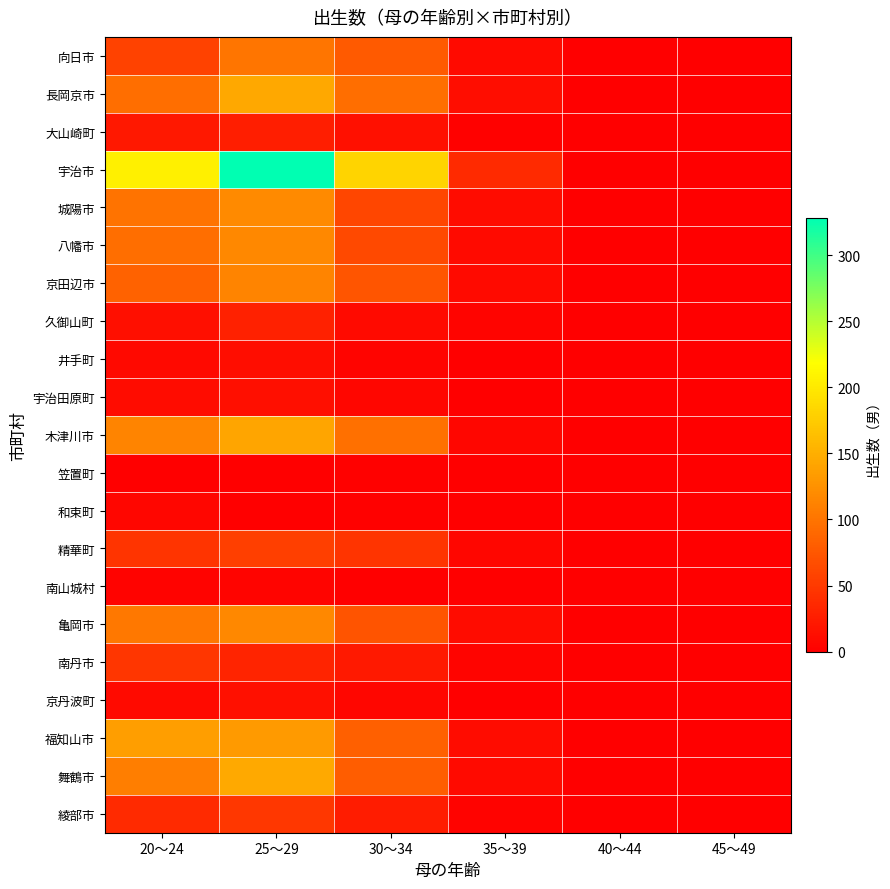

At how many categories does at least one series exceed 127?

3